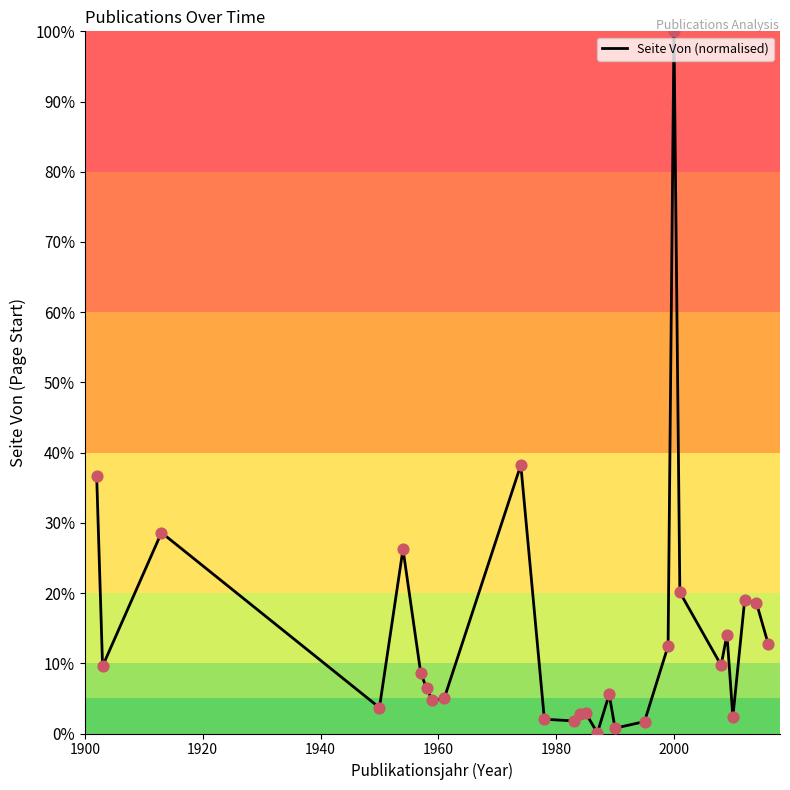

What is the greatest value displayed?

100.0